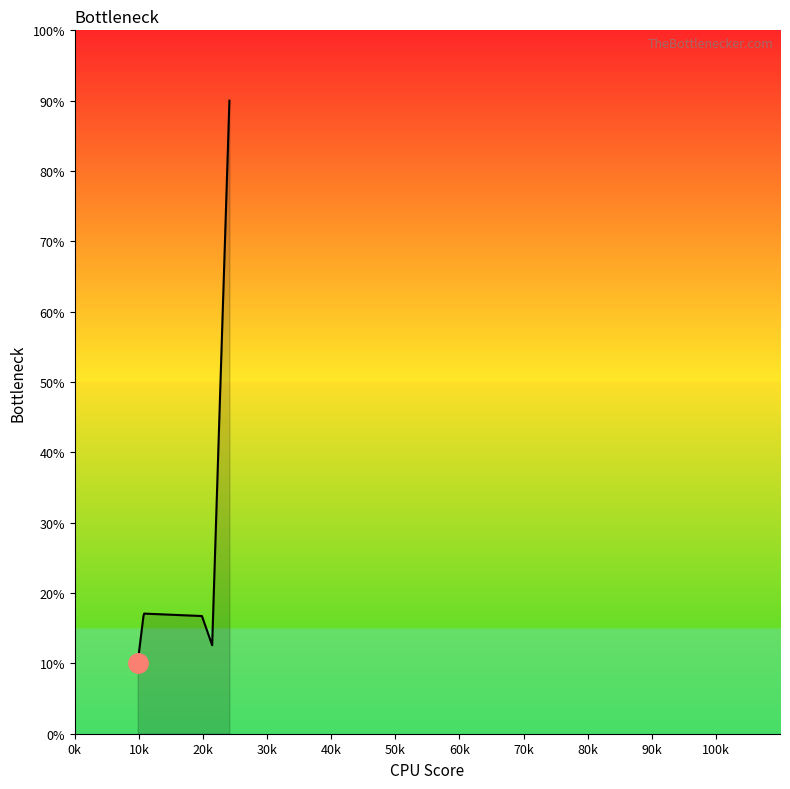

What is the greatest value displayed?

90.0